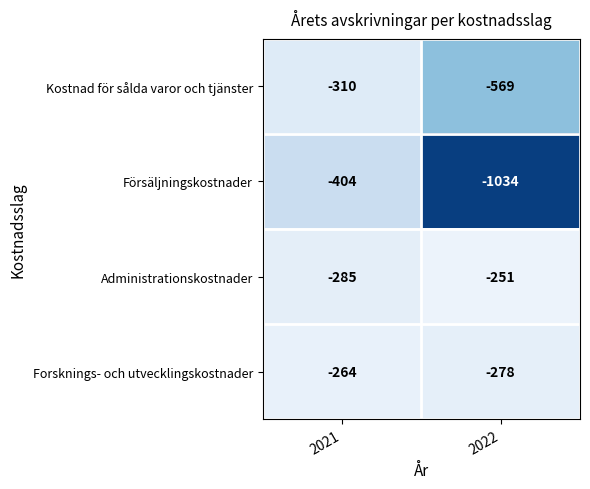

Which label corresponds to the smallest value in the chart?

2022